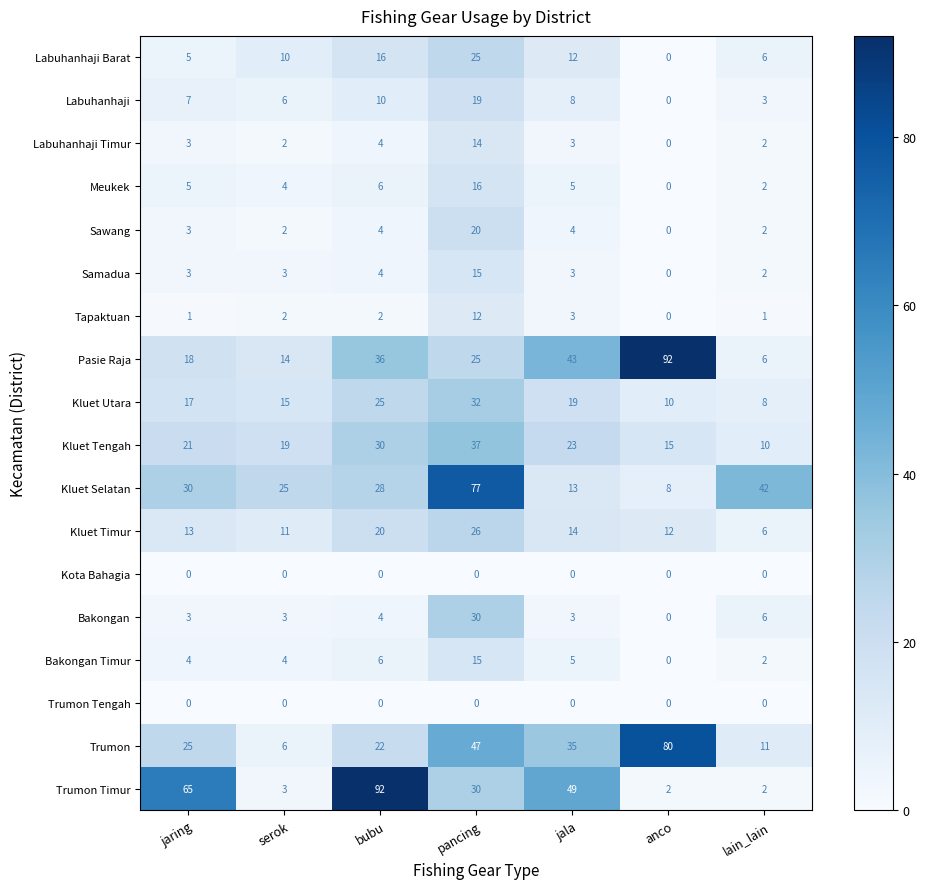

List the labels in order of Kluet Tengah value, smallest first.

lain_lain, anco, serok, jaring, jala, bubu, pancing